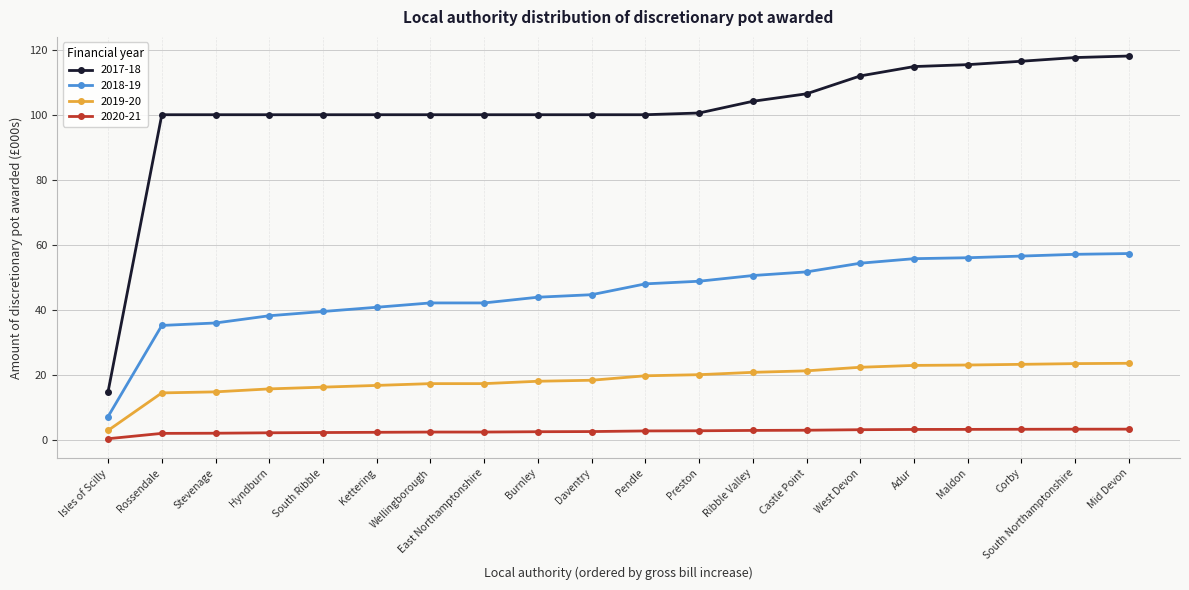

How many distinct data groups are displayed?

4